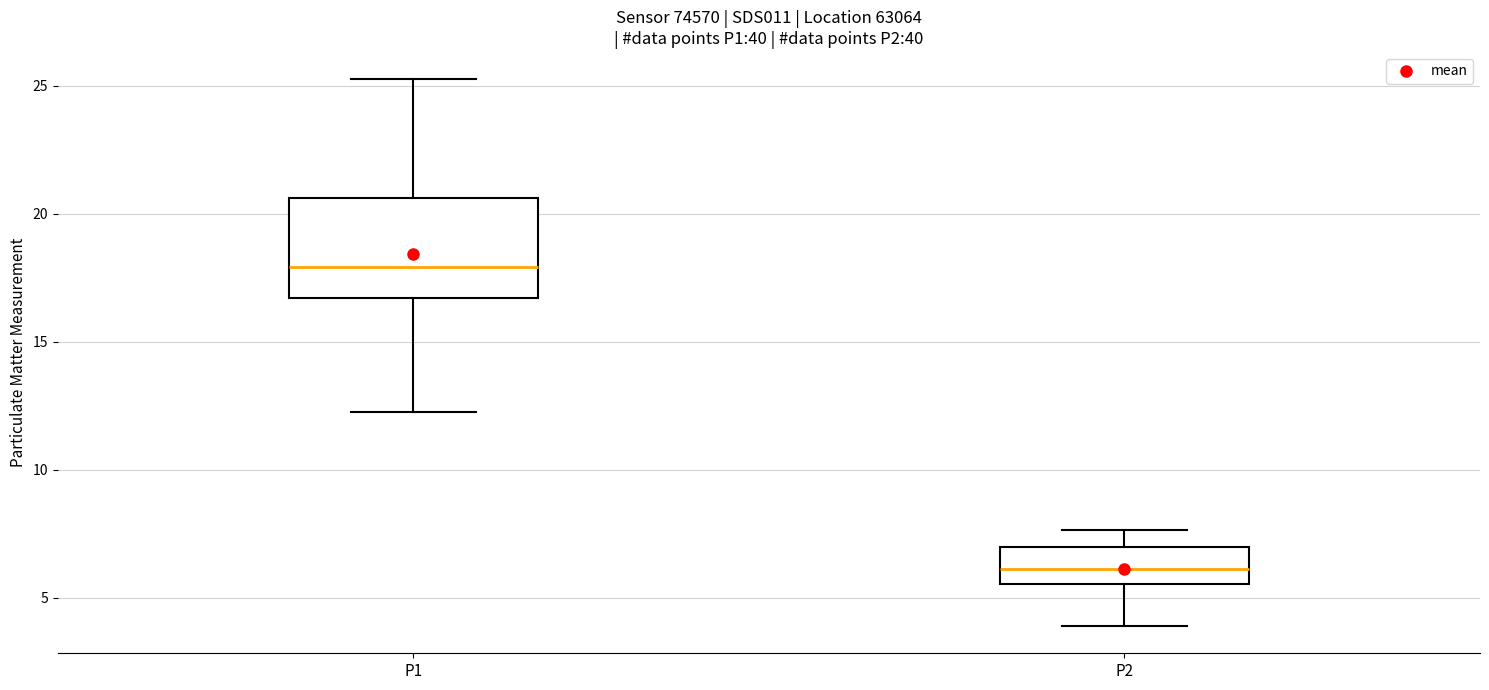

Comparing the boxes themselves (not the whiskers), which one is the tallest?

P1